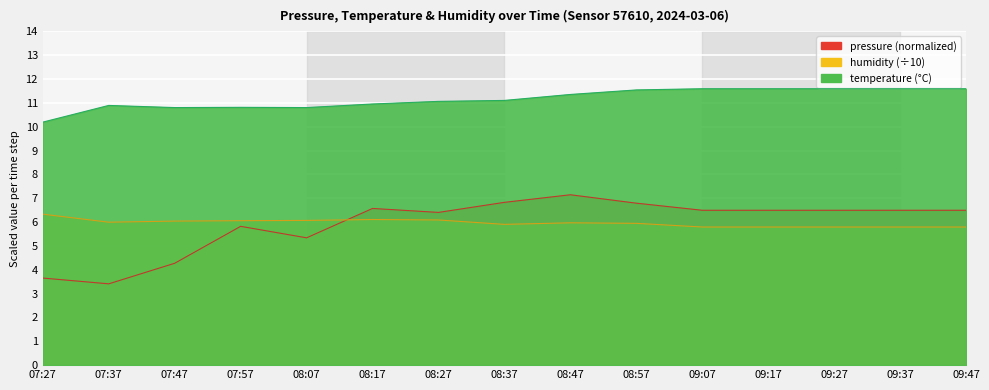

Reading left to right, transcribe all the data shown in this chart.

pressure: 3.7	3.4	4.3	5.8	5.3	6.6	6.4	6.8	7.1	6.8	6.5	6.5	6.5	6.5	6.5
temperature: 10.2	10.9	10.8	10.8	10.8	10.9	11.1	11.1	11.3	11.5	11.6	11.6	11.6	11.6	11.6
humidity: 6.3	6.0	6.0	6.1	6.1	6.1	6.1	5.9	6.0	5.9	5.8	5.8	5.8	5.8	5.8